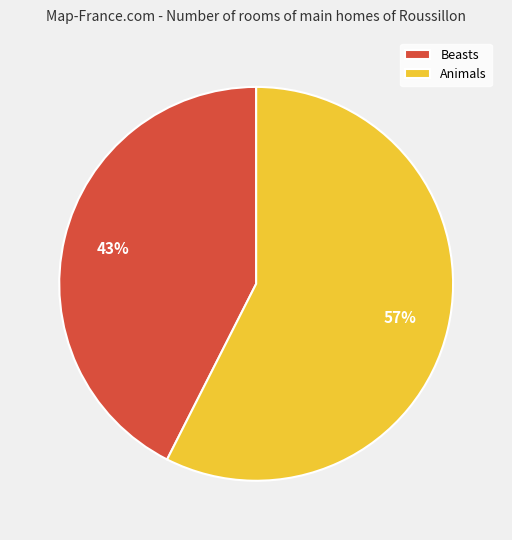

Rank the categories by value from lowest to highest.

Beasts, Animals